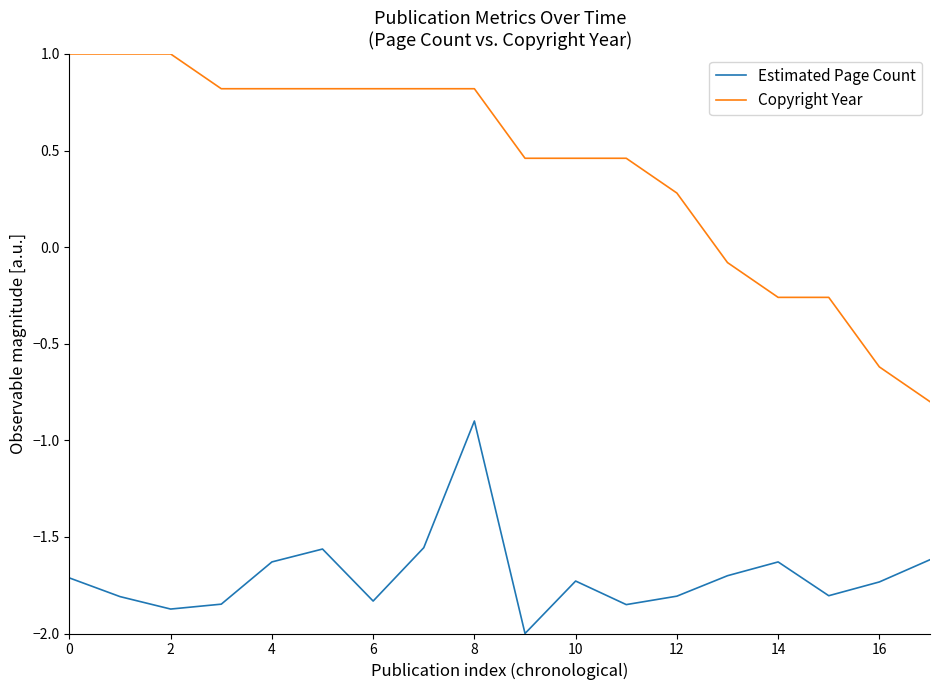

List the series in order of their overall mean, lowest first.

Estimated Page Count, Copyright Year